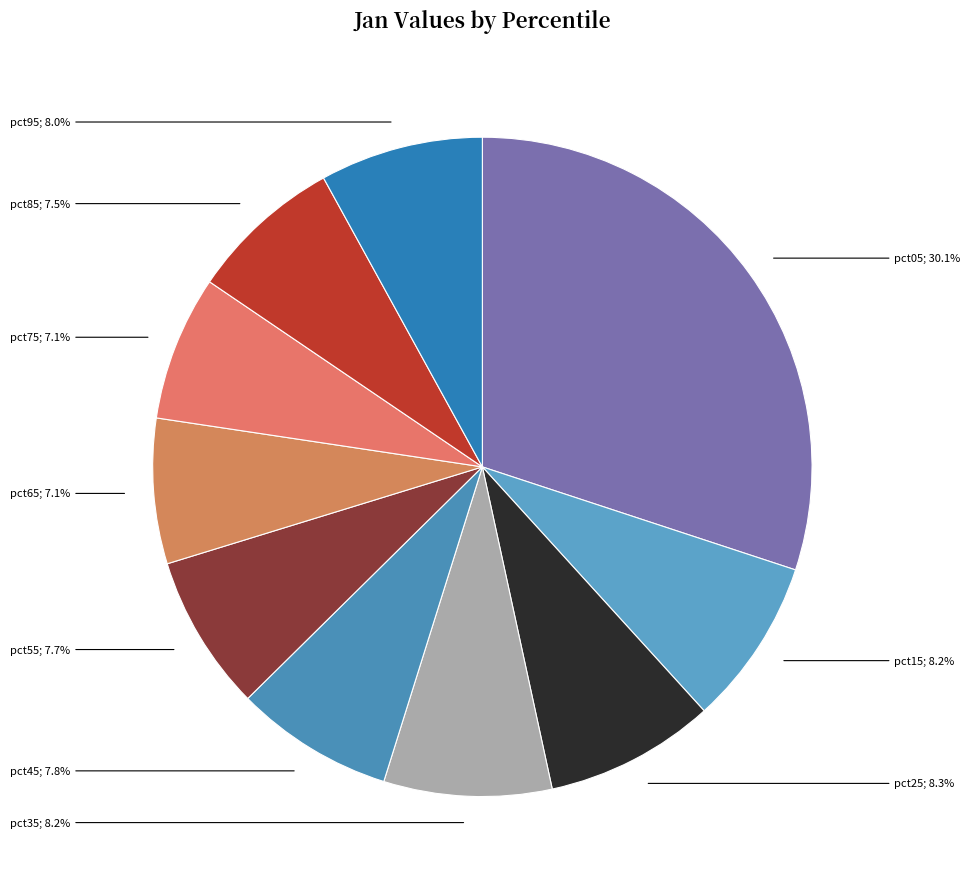

Is there a majority slice in this chart?

No